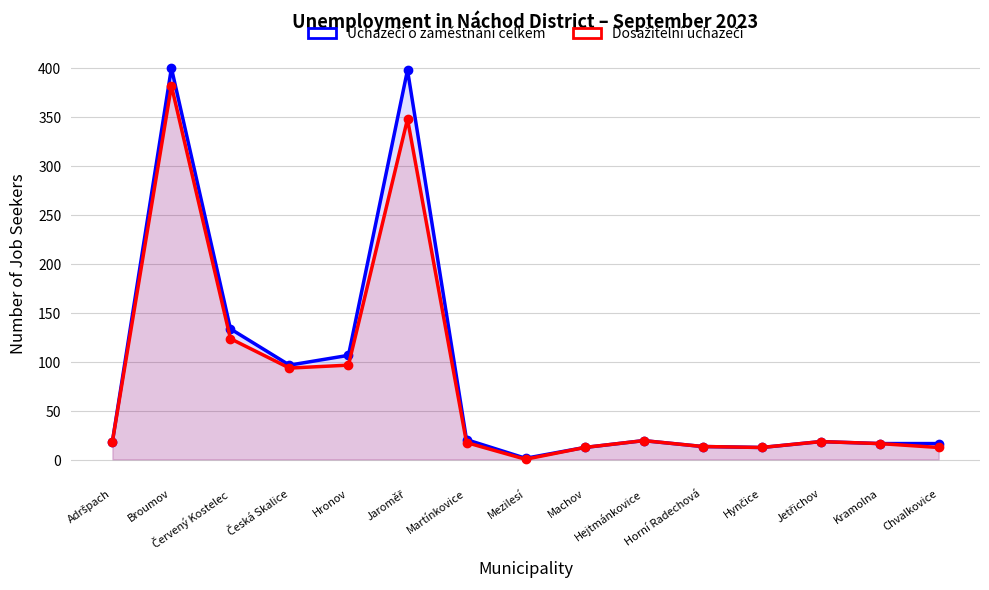

Reading left to right, extract all data points from this chart.

Uchazeči o zaměstnání celkem: Adršpach=19	Broumov=400	Červený Kostelec=134	Česká Skalice=97	Hronov=107	Jaroměř=398	Martínkovice=21	Mezilesí=2	Machov=13	Hejtmánkovice=20	Horní Radechová=14	Hynčice=13	Jetřichov=19	Kramolna=17	Chvalkovice=17
Dosažitelní uchazeči o zaměstnání: Adršpach=19	Broumov=382	Červený Kostelec=124	Česká Skalice=94	Hronov=97	Jaroměř=348	Martínkovice=18	Mezilesí=1	Machov=13	Hejtmánkovice=20	Horní Radechová=14	Hynčice=13	Jetřichov=19	Kramolna=17	Chvalkovice=13